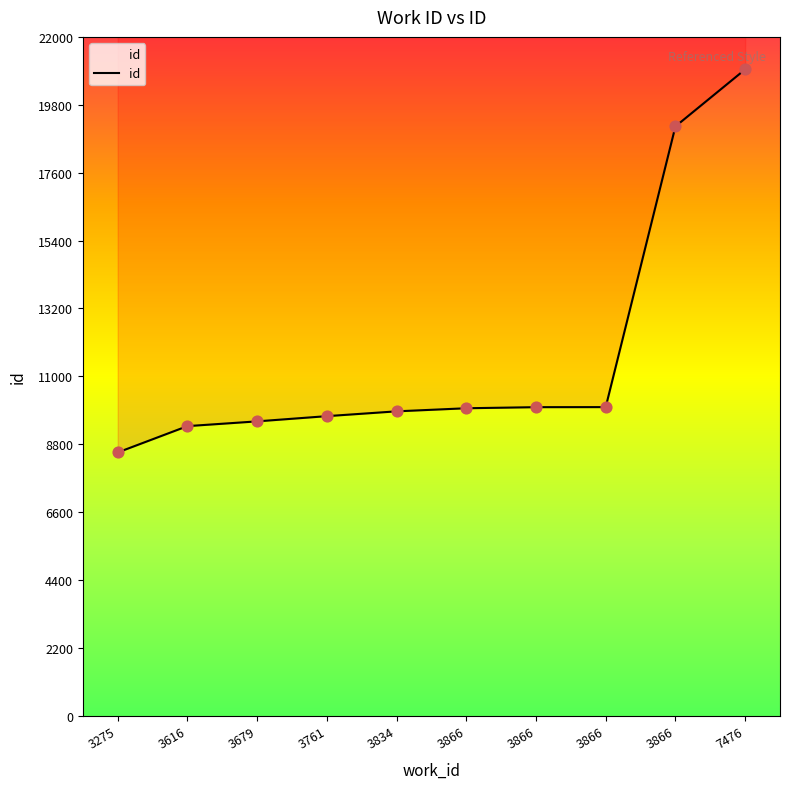

Approximately how many times larger is the value at 3866 compared to 3834?

1.0